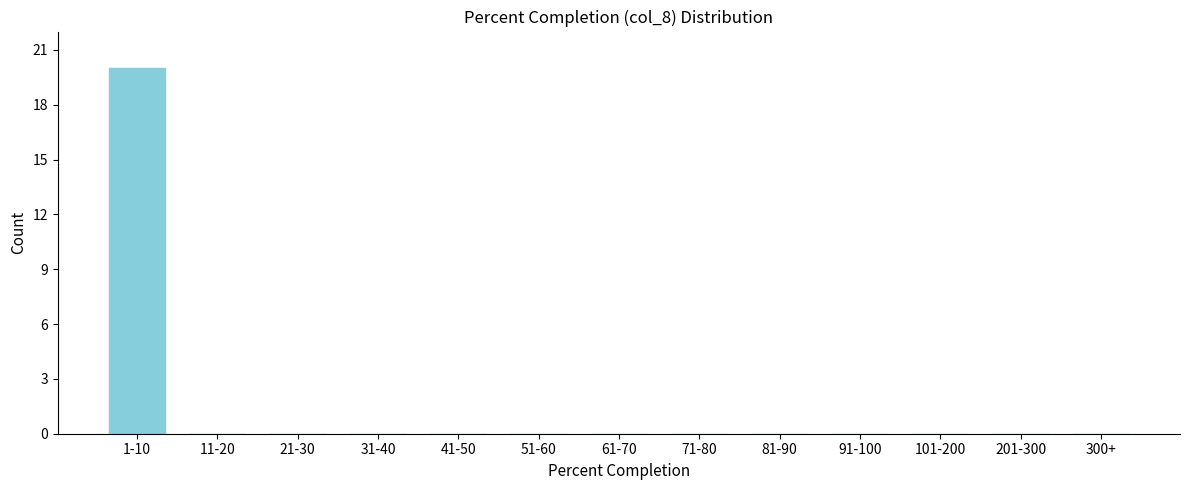

Reading left to right, extract all data points from this chart.

1-10=20	11-20=0	21-30=0	31-40=0	41-50=0	51-60=0	61-70=0	71-80=0	81-90=0	91-100=0	101-200=0	201-300=0	300+=0